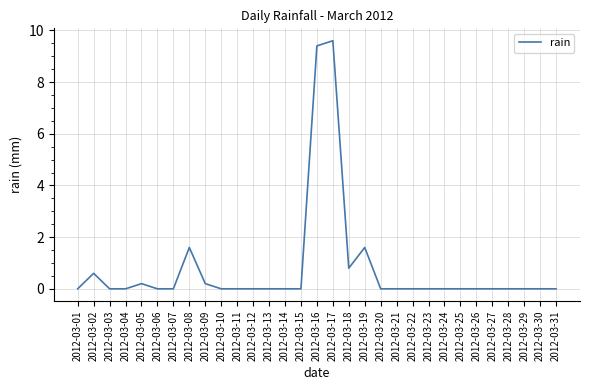

Does the chart have visible grid lines?

Yes